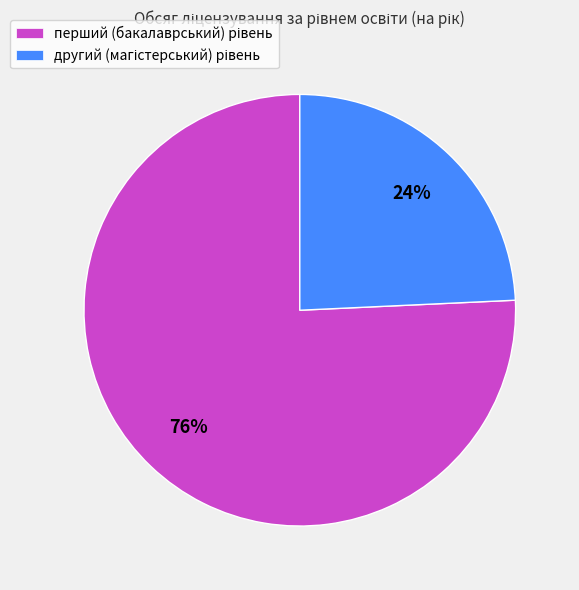

To the nearest percent, what is the average slice percentage?

50%